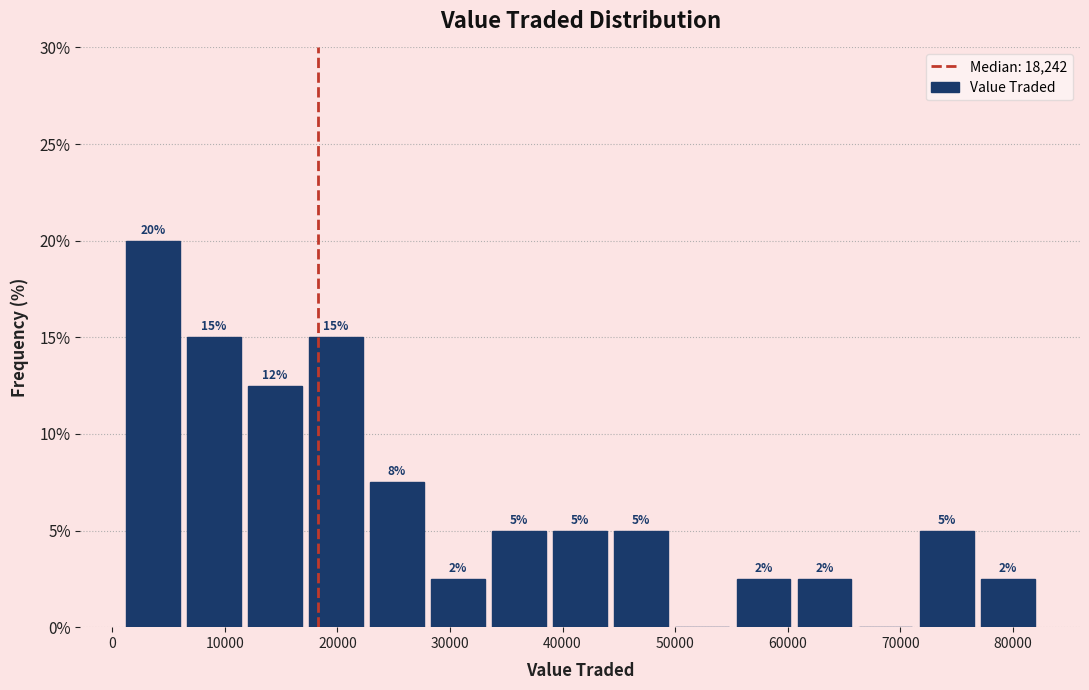

Over which range of the x-axis is the bar tallest?

1000 to 6000